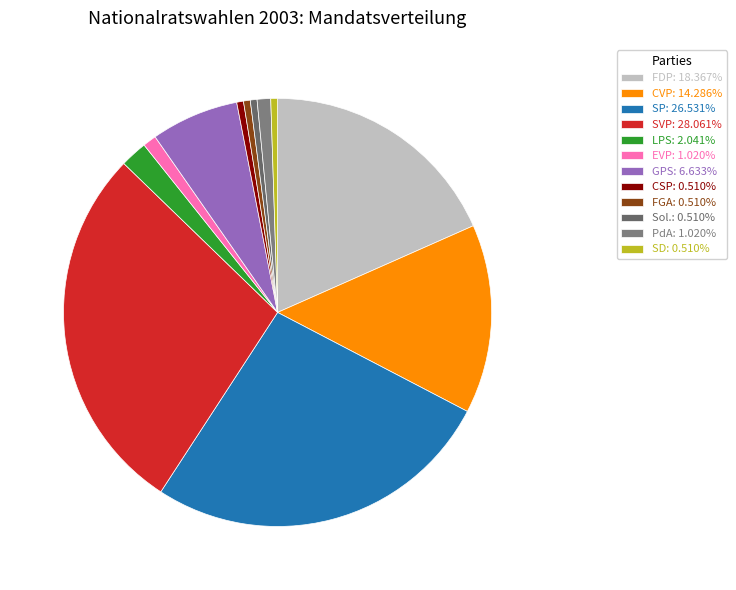

Which category has the smallest portion of the pie?

CSP